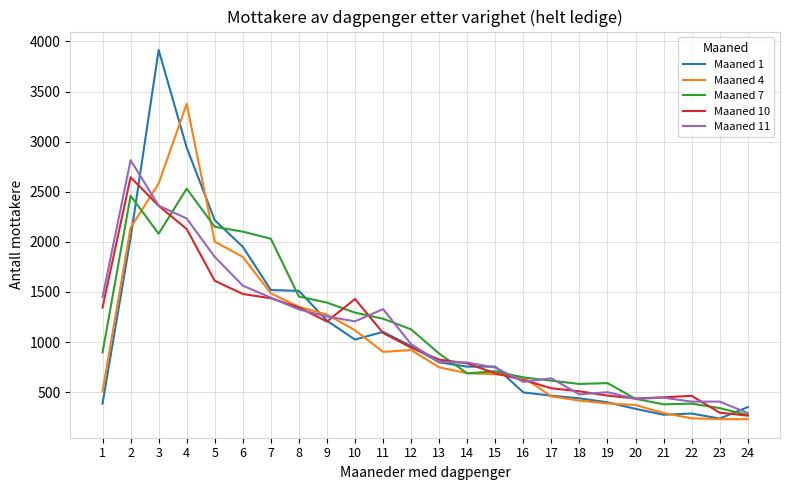

What value does the Maaned 4 series have at 22, to the nearest 50?

250